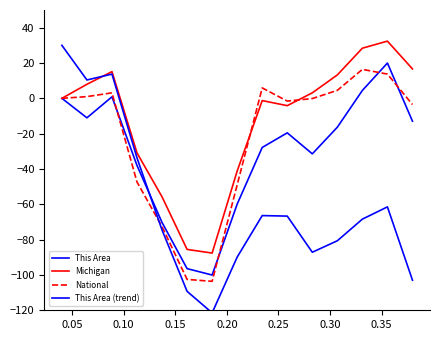

List the series in order of their overall mean, lowest first.

This Area (trend), This Area, National, Michigan